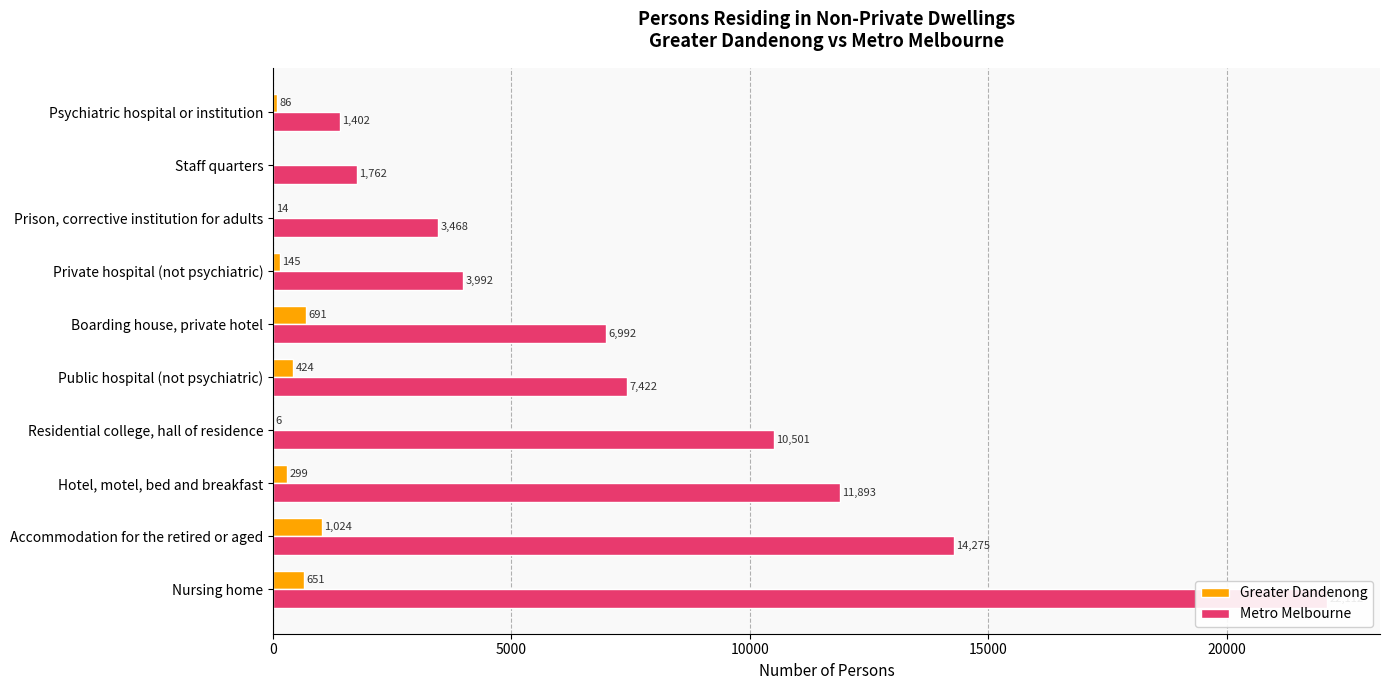

How many bars are there in each group?

2